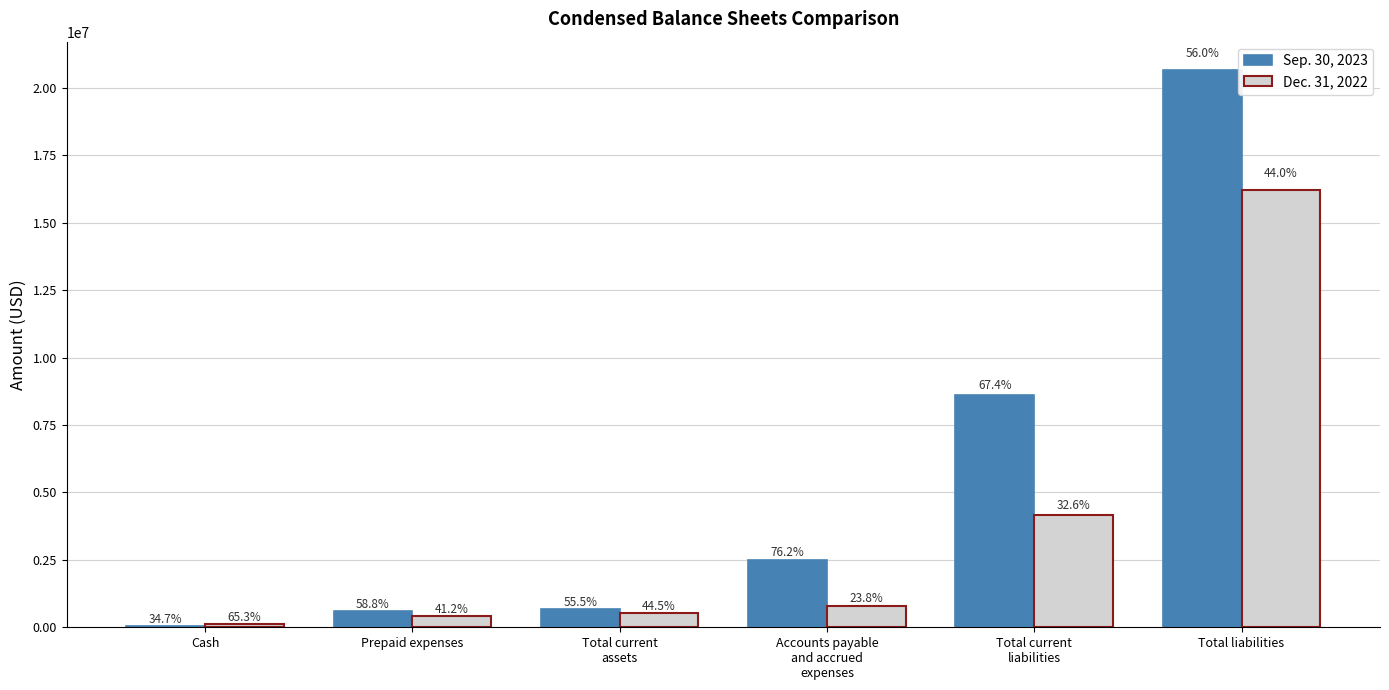

What position from the right is Total liabilities?

1